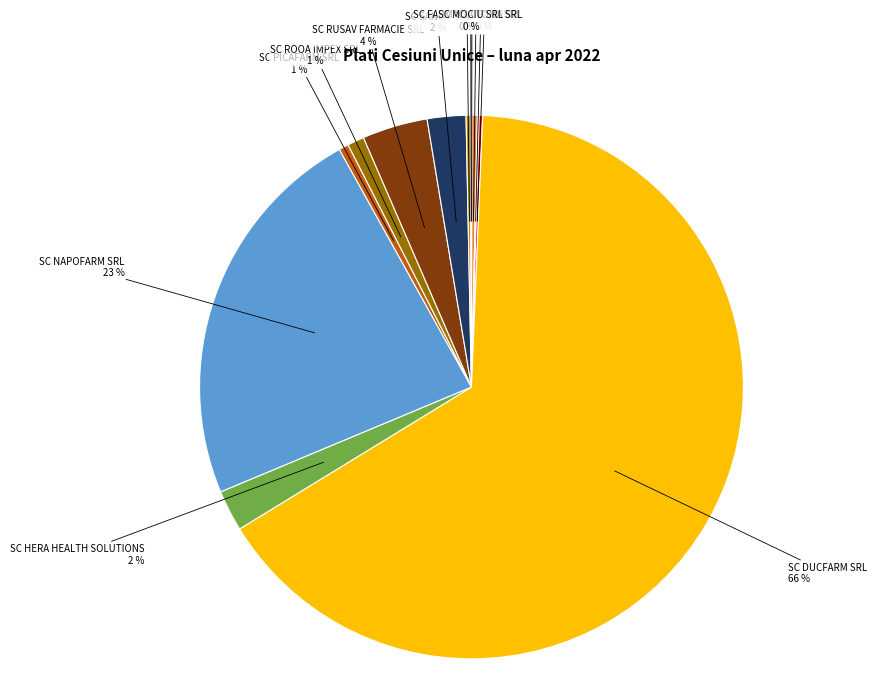

Is there a majority slice in this chart?

Yes